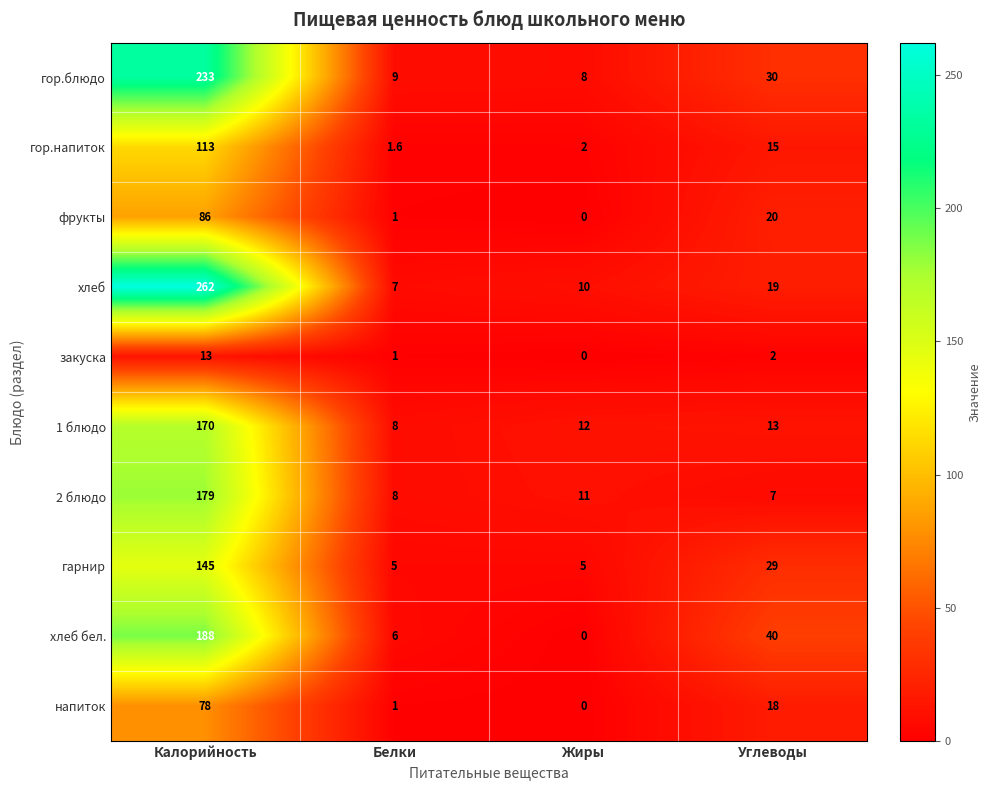

Between Белки and Жиры, which series saw the biggest shift?

хлеб бел.